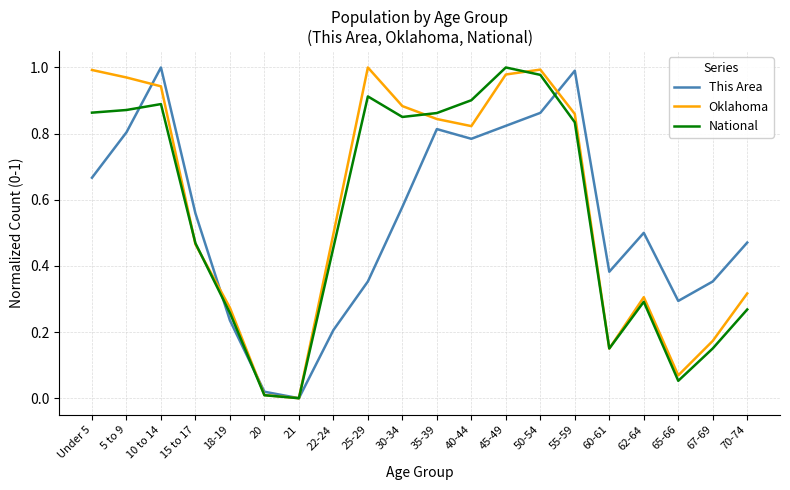

Is the value of This Area at Under 5 greater than the value of Oklahoma at 50-54?

No